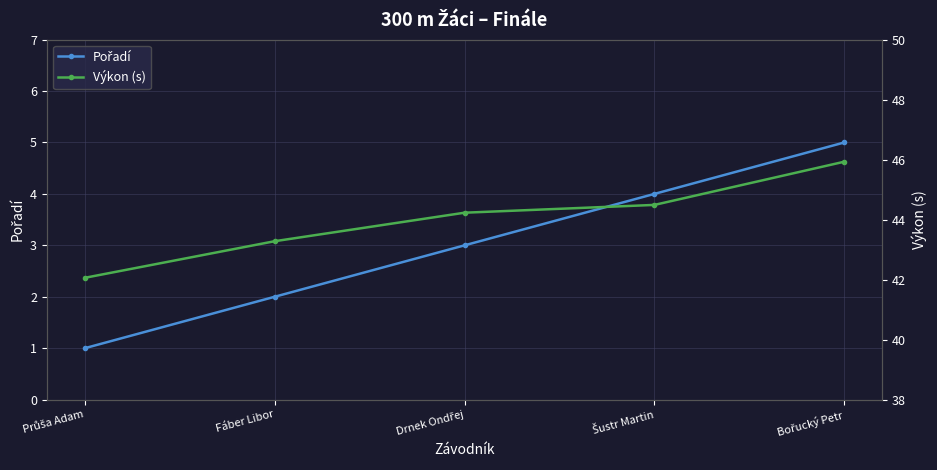

What is the difference between the highest and lowest values at Drnek Ondřej?

41.2